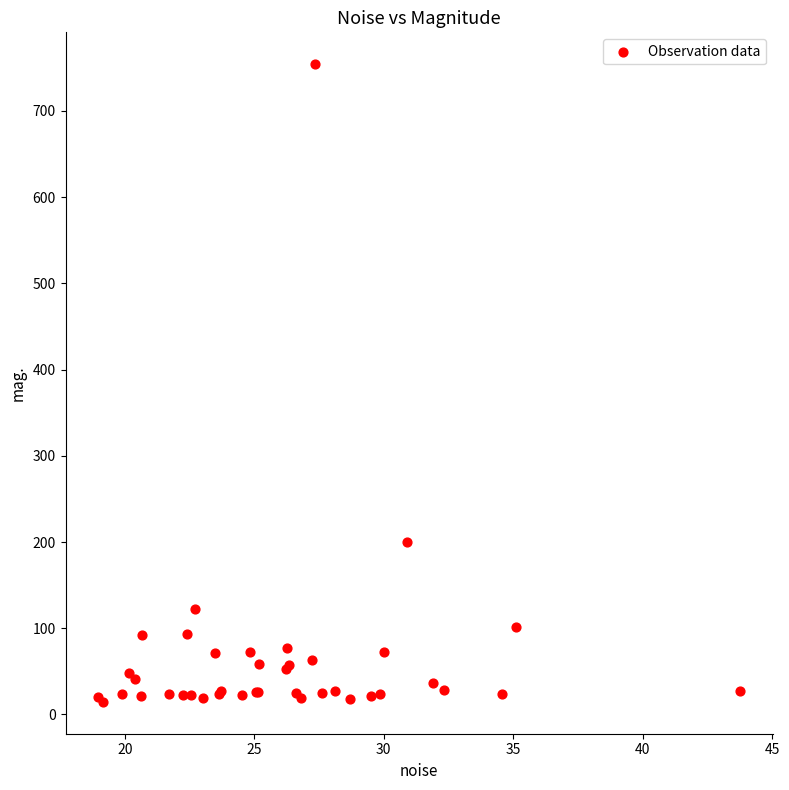

What Y value in the scatter plot is closest to 384?

199.8